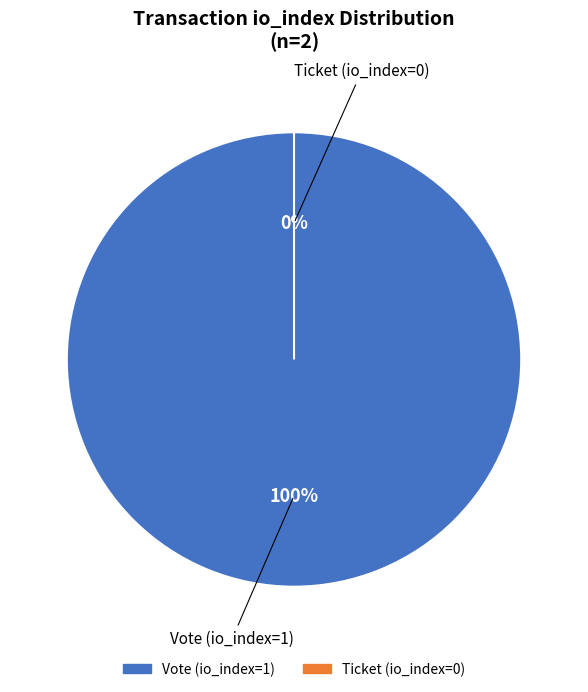

True or false: Vote (io_index=1) accounts for 87% of the total.

False